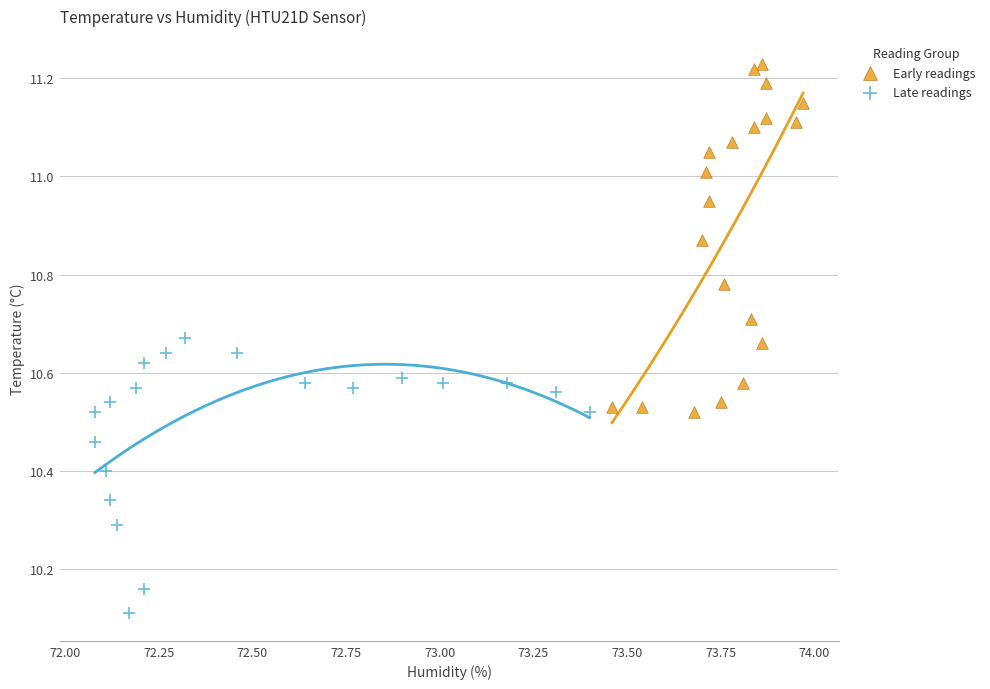

Which series has the largest Y range (max minus min)?

Early readings